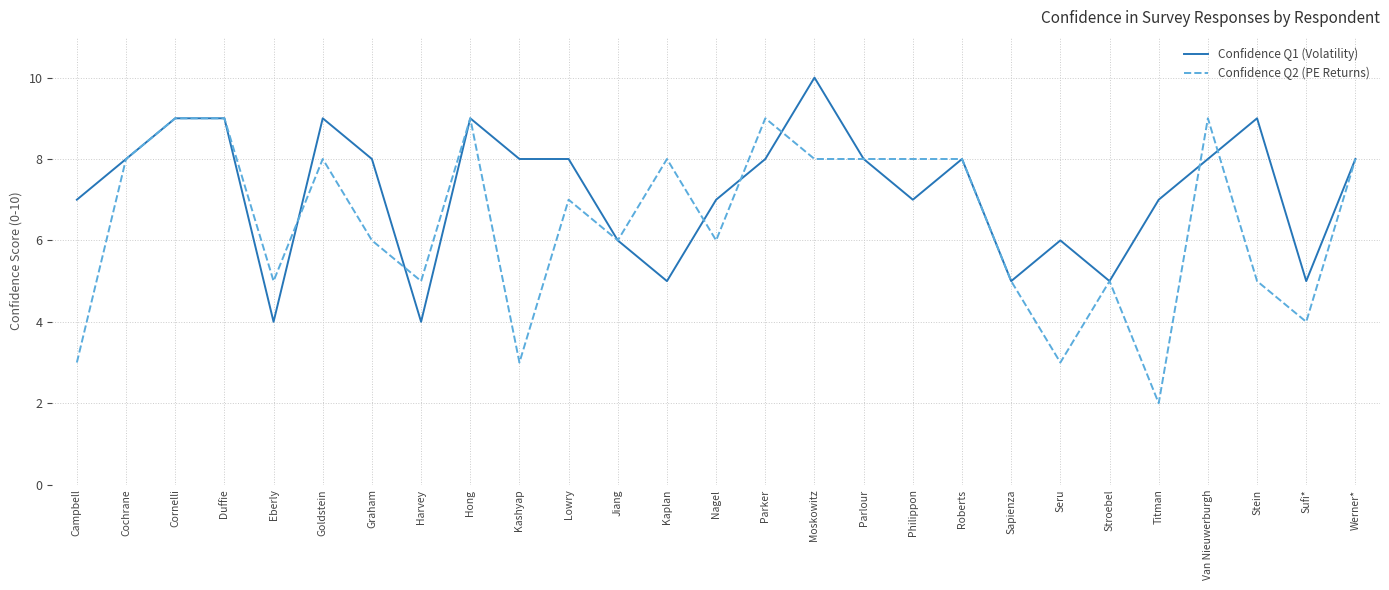

What is the difference between the maximum and minimum values in the Confidence Q1 (Volatility) series?

6